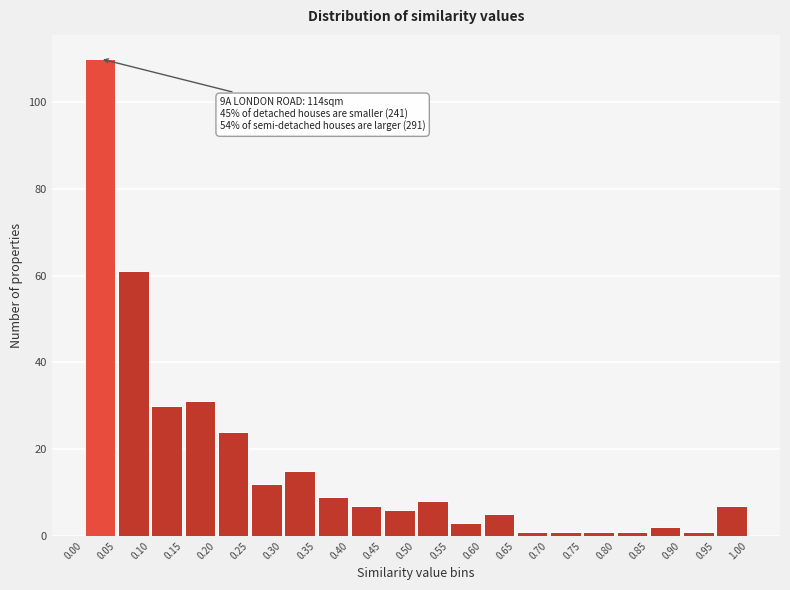

Which range on the x-axis has the tallest bar?

0.00 to 0.05